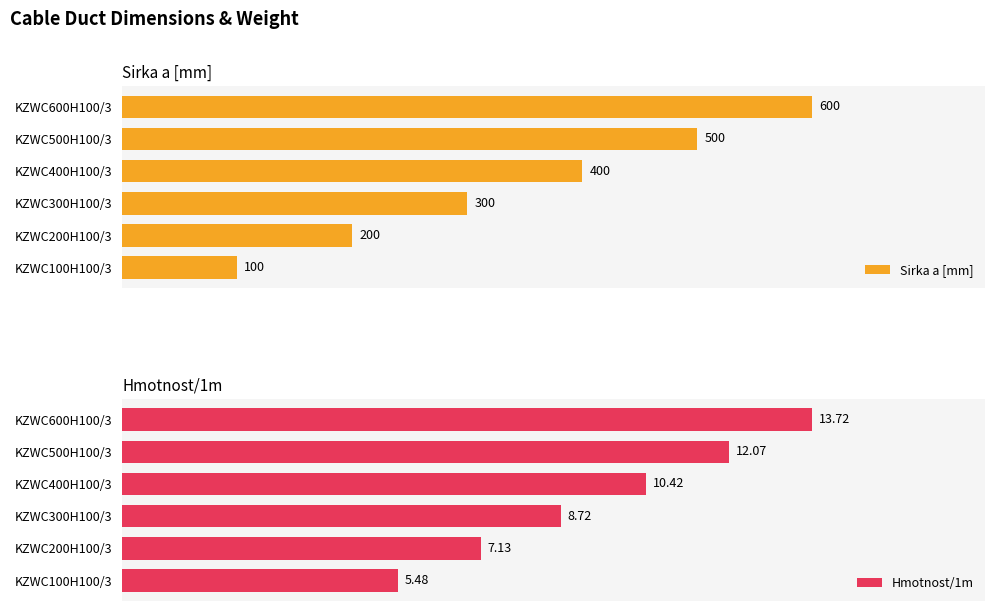

What is the value of the Hmotnost/1m bar at the 4th from the left?

10.4